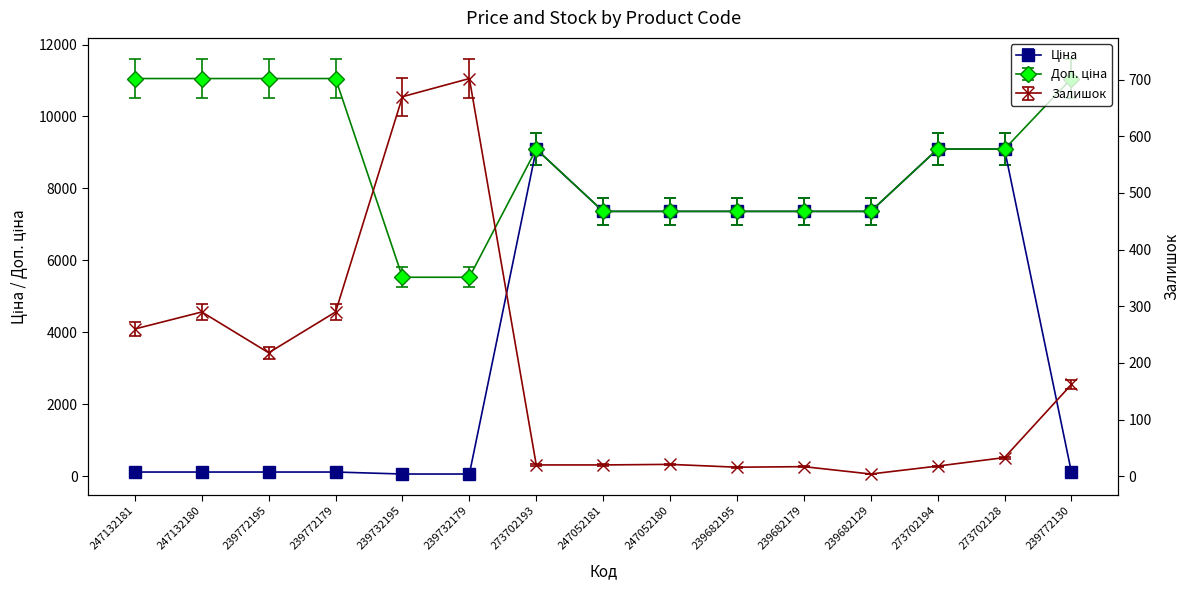

At which category does Доп. ціна reach its first local peak?

273702193